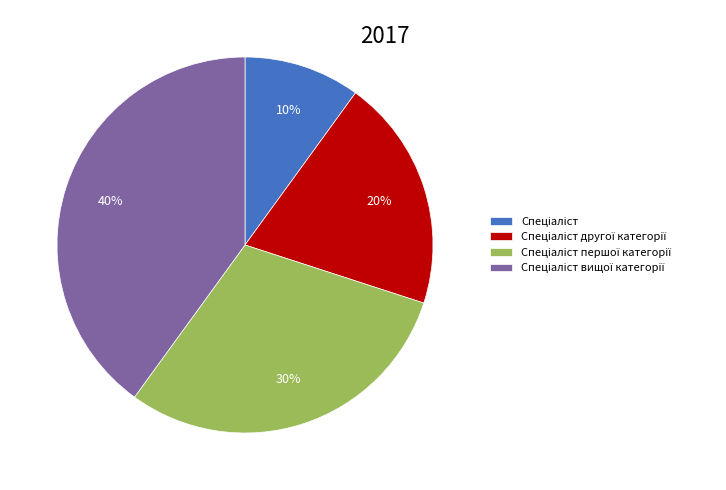

To the nearest percent, what is the average slice percentage?

25%